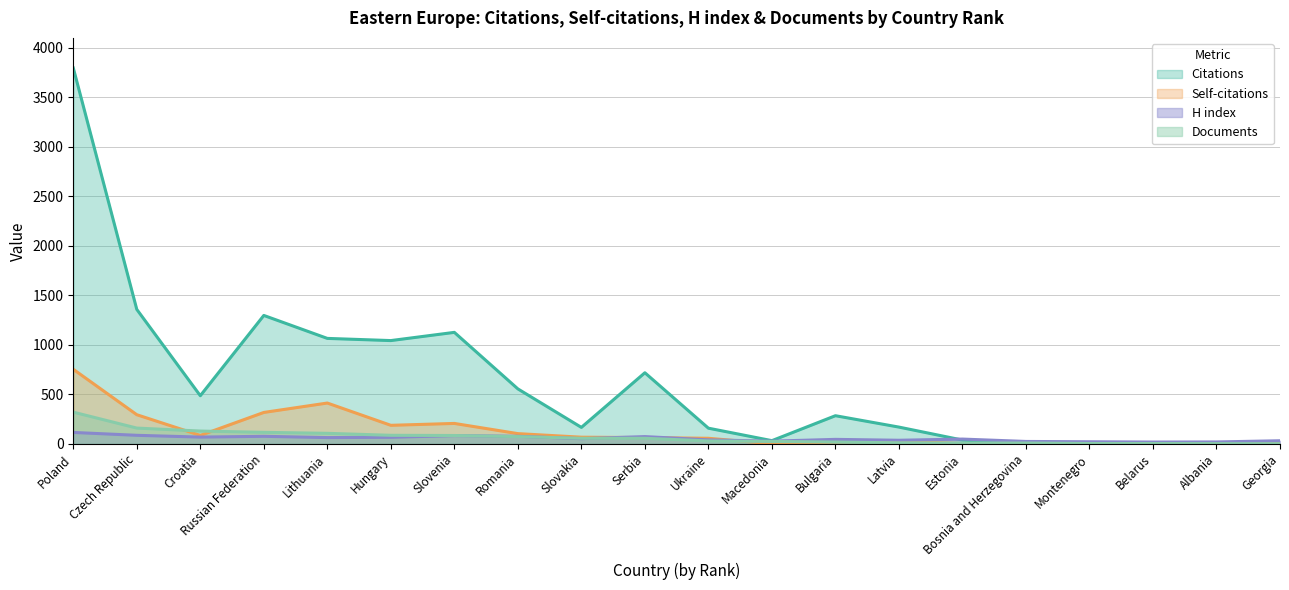

At which category is the sum across all series the highest?

Poland